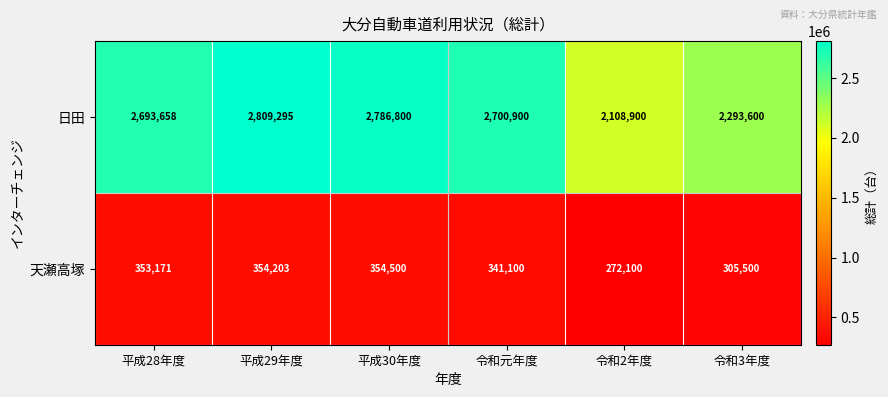

Reading left to right, extract all data points from this chart.

日田: 2693658	2809295	2786800	2700900	2108900	2293600
天瀬高塚: 353171	354203	354500	341100	272100	305500